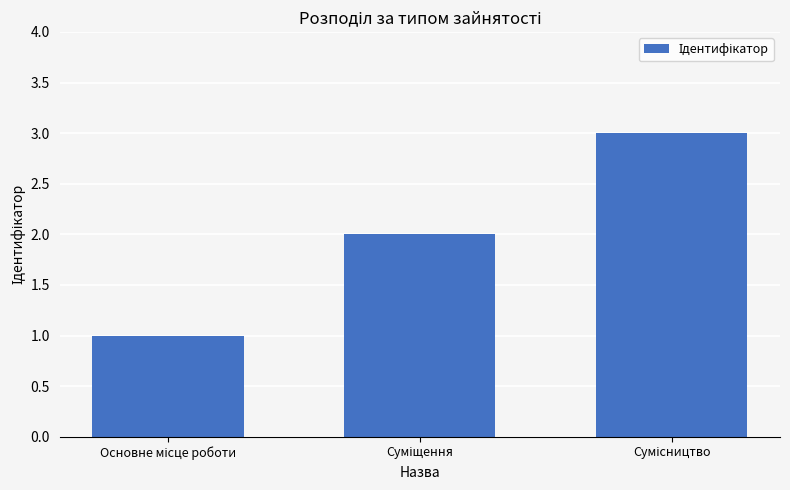

How many bars are there in total?

3